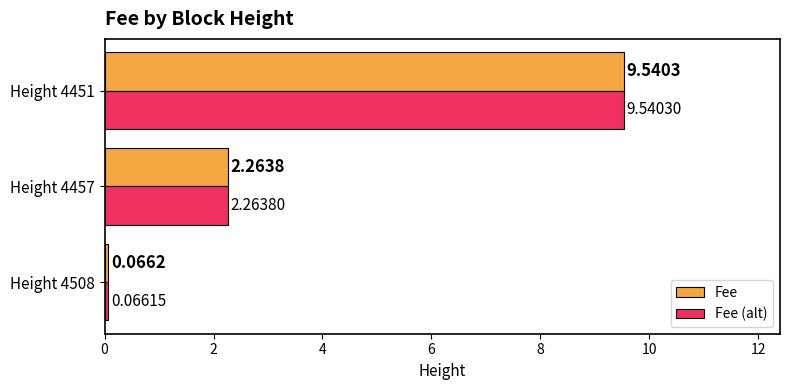

What is the difference between the maximum and minimum values in the Fee series?

9.5